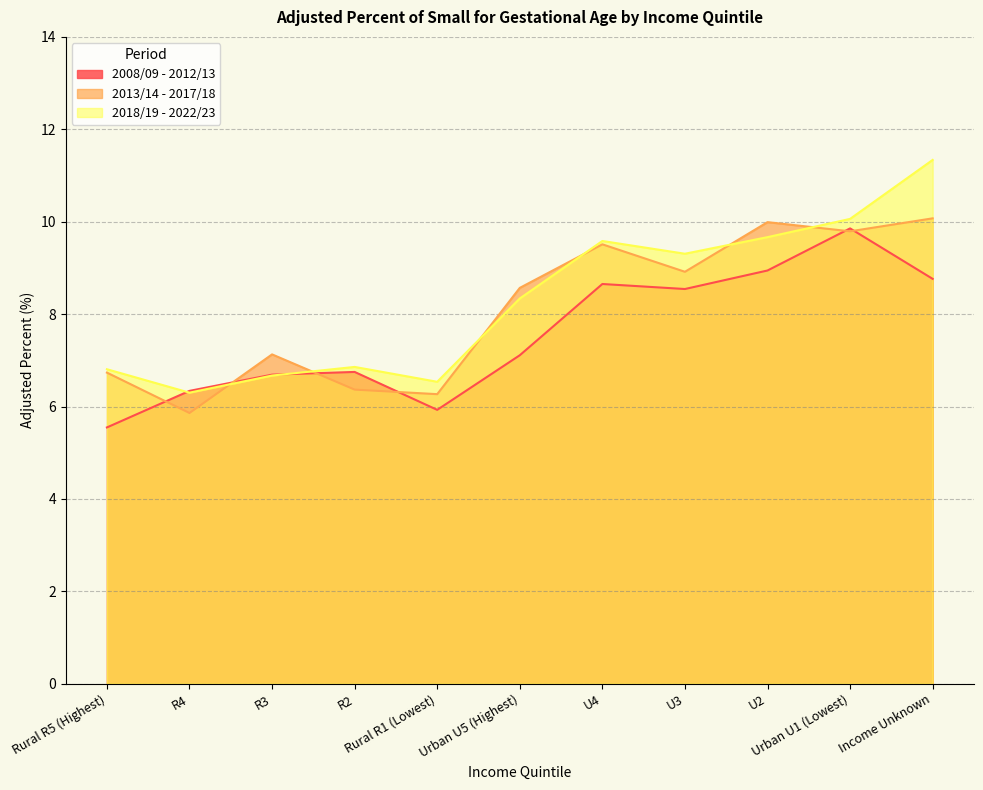

How many times do 2013/14 - 2017/18 and 2008/09 - 2012/13 cross each other?

6